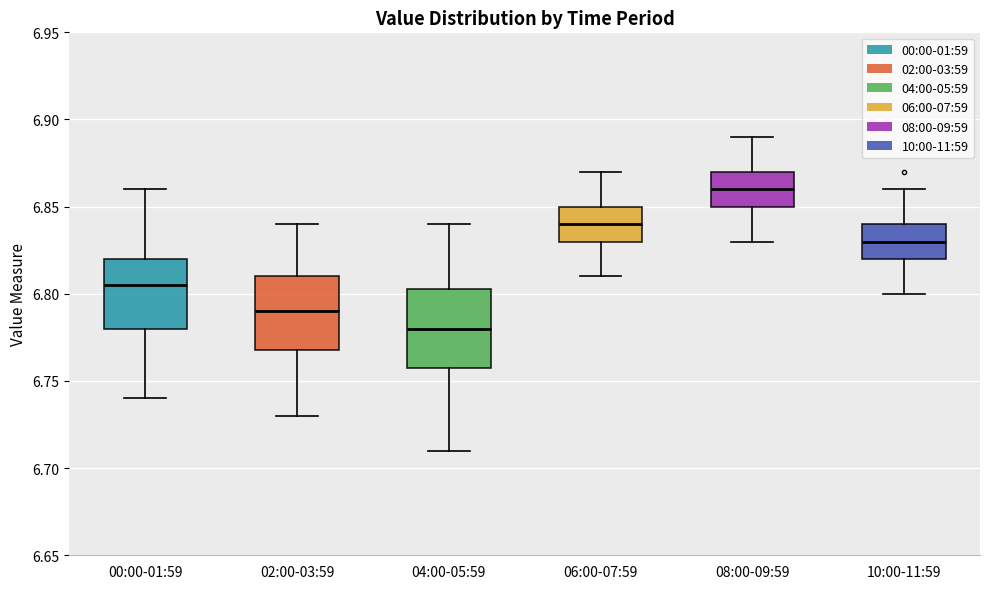

Which box has the highest median line?

08:00-09:59